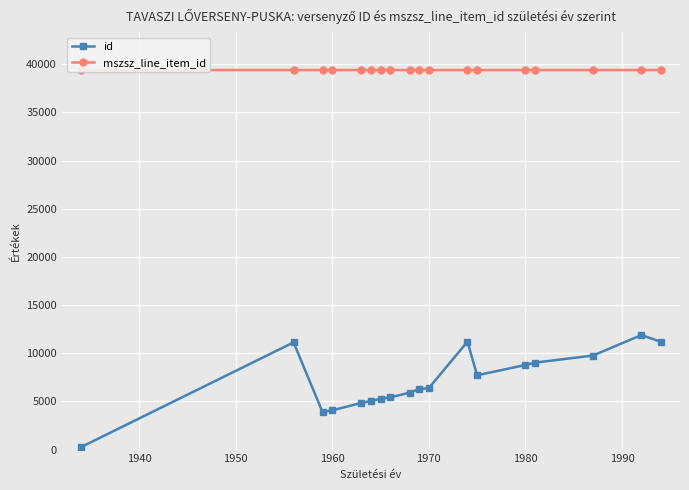

The value of mszsz_line_item_id at 2000 is 53918. True or false?

False